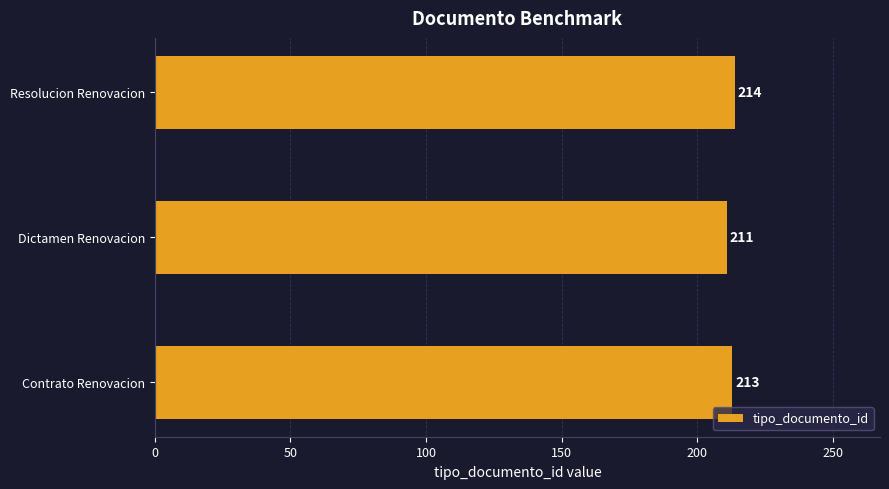

Which category has the highest value across all series?

Resolucion Renovacion